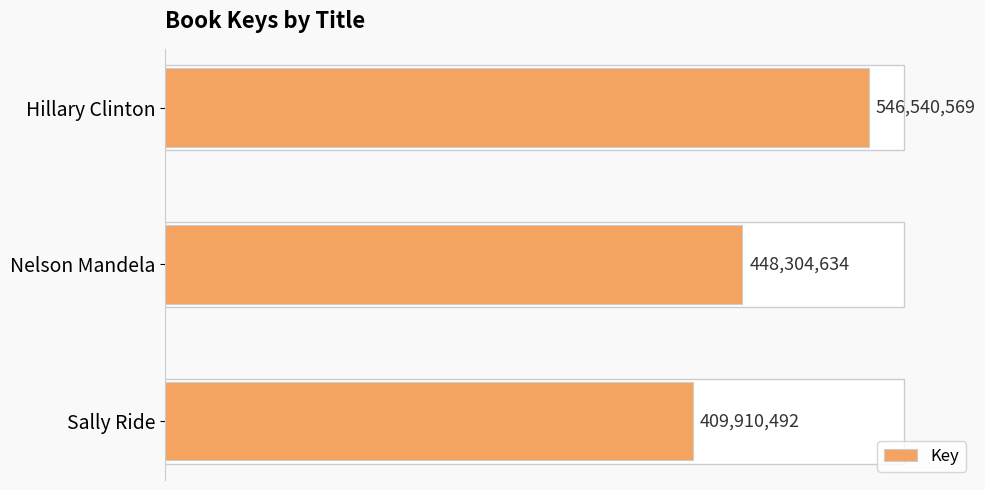

List the labels in order of value, smallest first.

Sally Ride, Nelson Mandela, Hillary Clinton